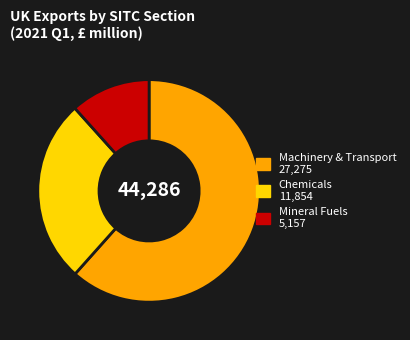

Is there a majority slice in this chart?

Yes